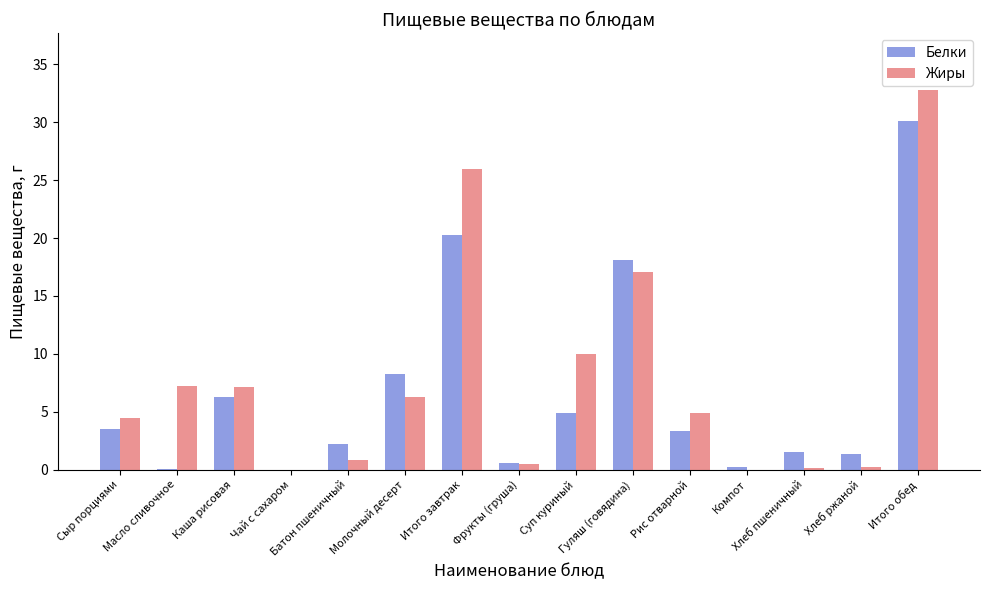

The Белки series shows 4.9 at Сыр порциями. True or false?

False